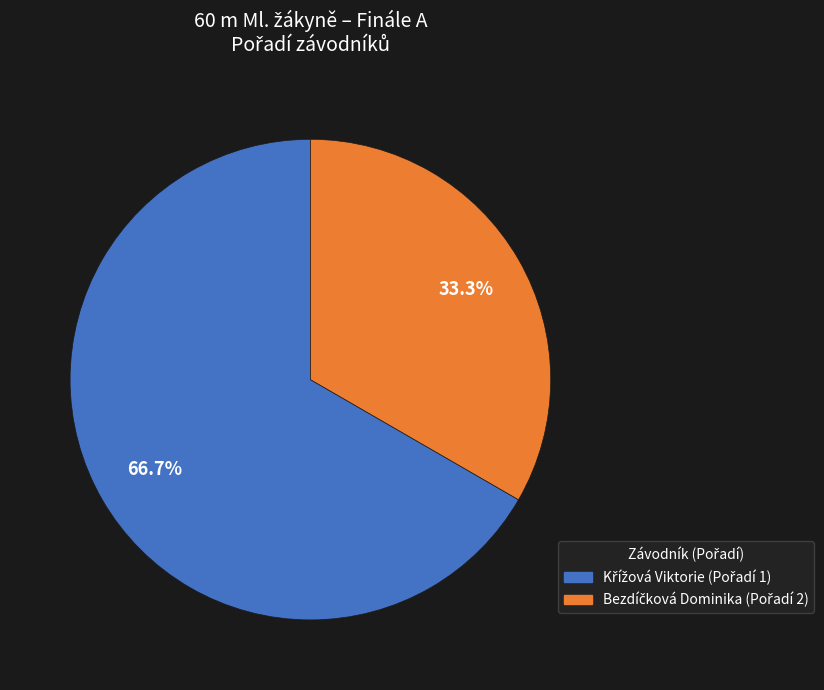

Is there a majority slice in this chart?

Yes